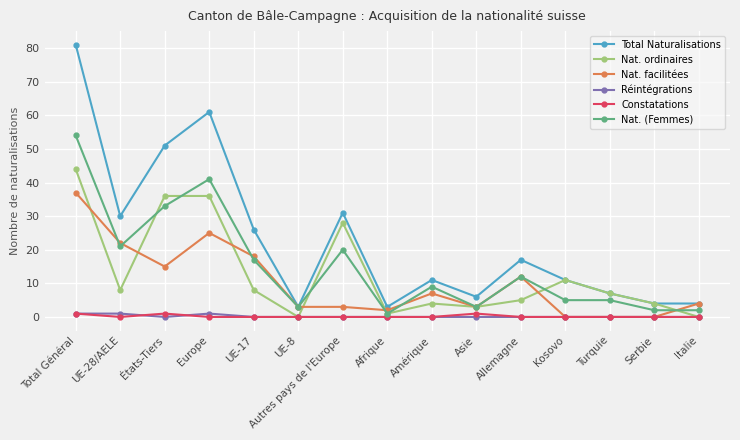

Where does the Total Naturalisations series first go above 11?

Total Général